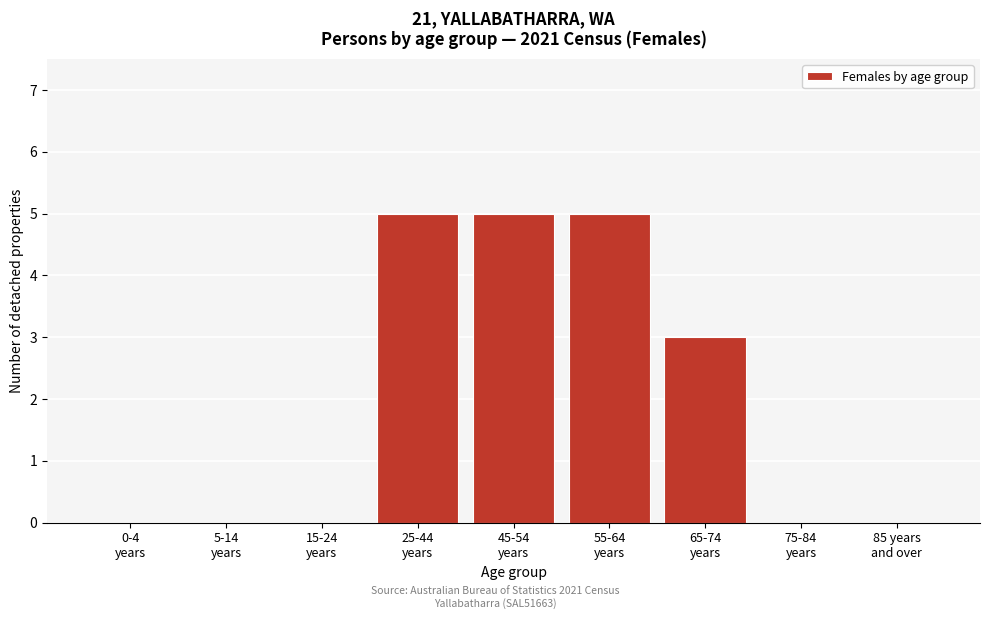

What is the sum of all values?

18